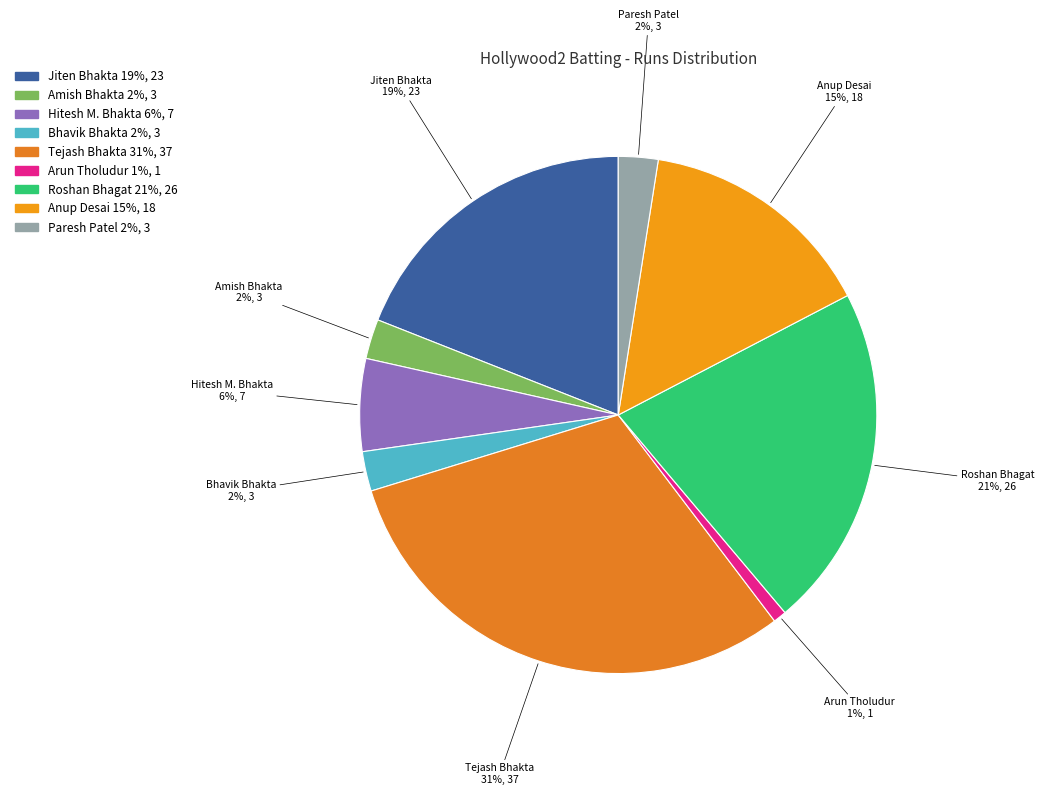

How many segments does this pie chart have?

9